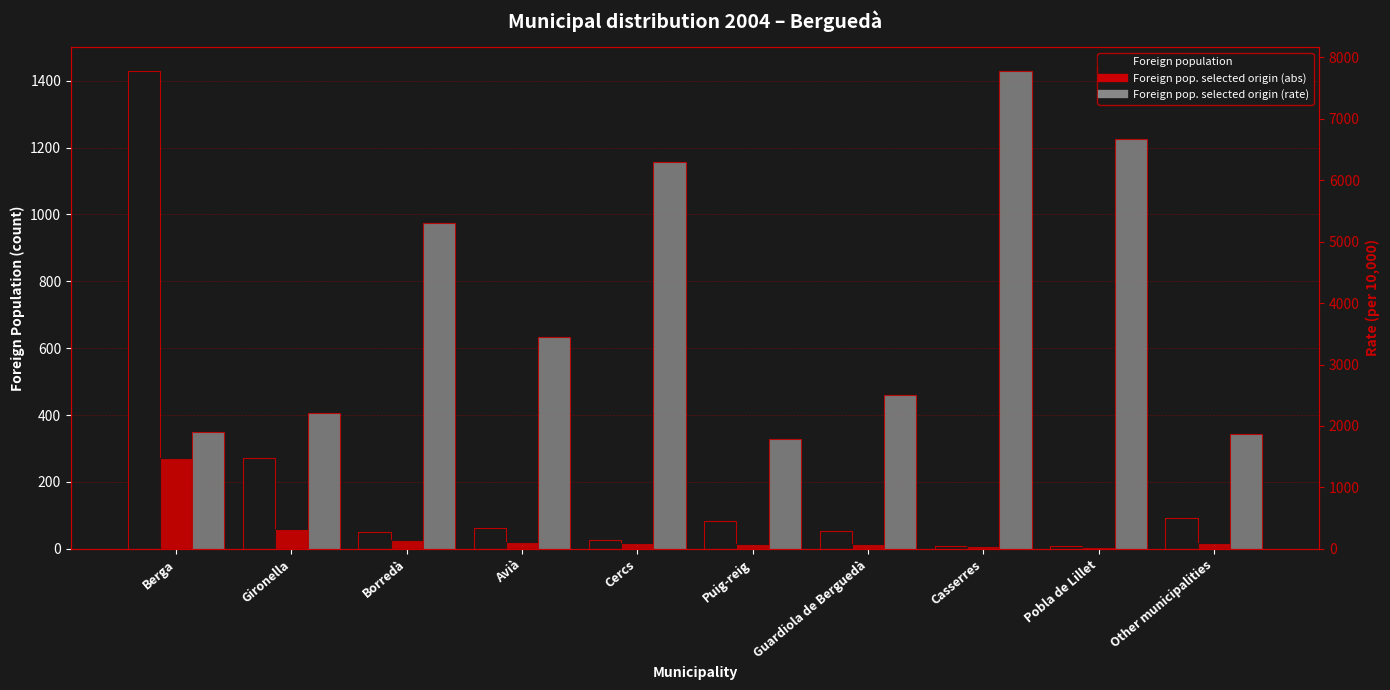

How many bars are there in each group?

3